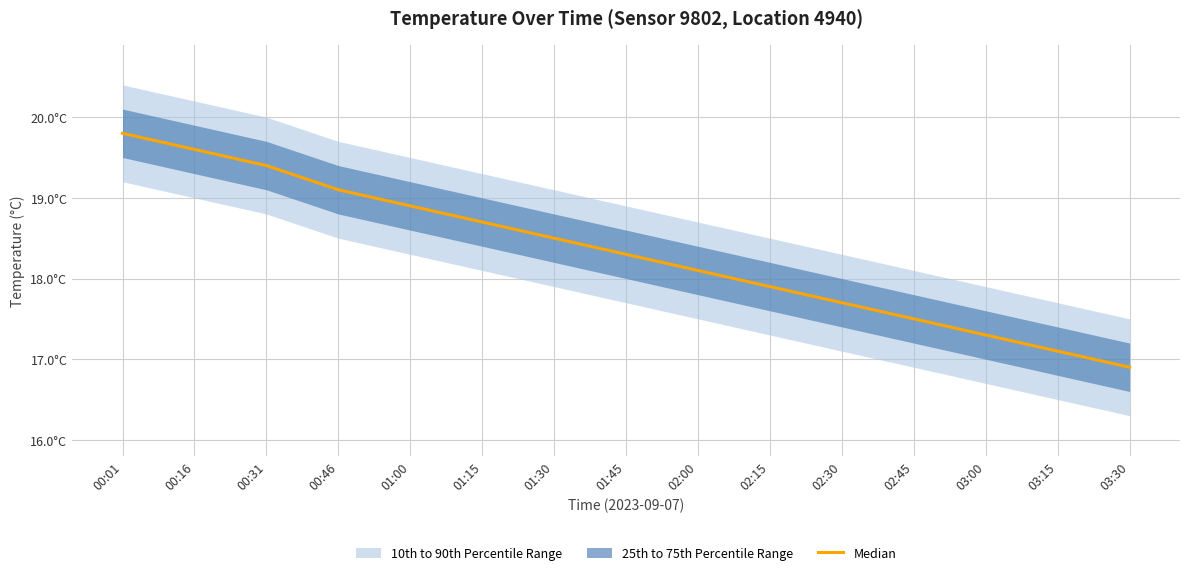

How many values are below 18?

6